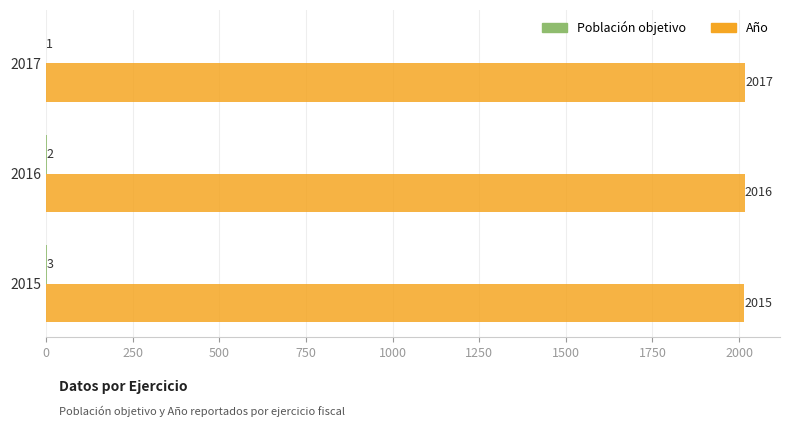

At which category does the chart reach its peak across all series?

2017